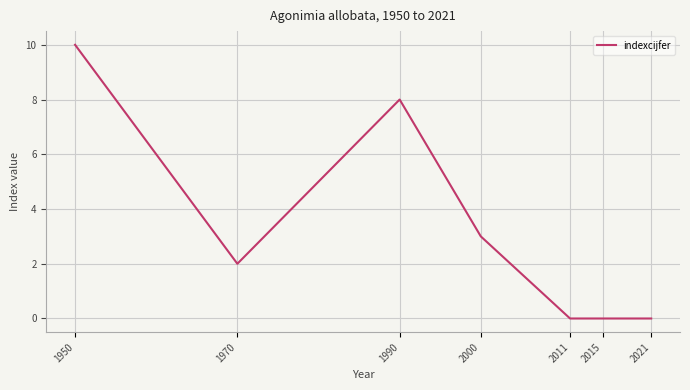

Where is the first local minimum?

1970